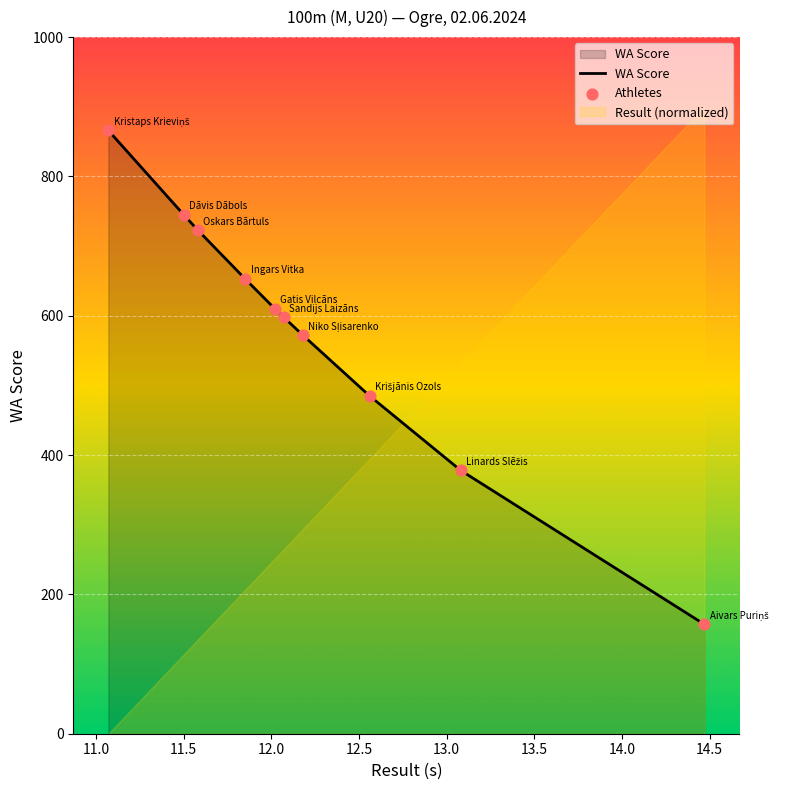

Which series has the largest Y range (max minus min)?

WA Score